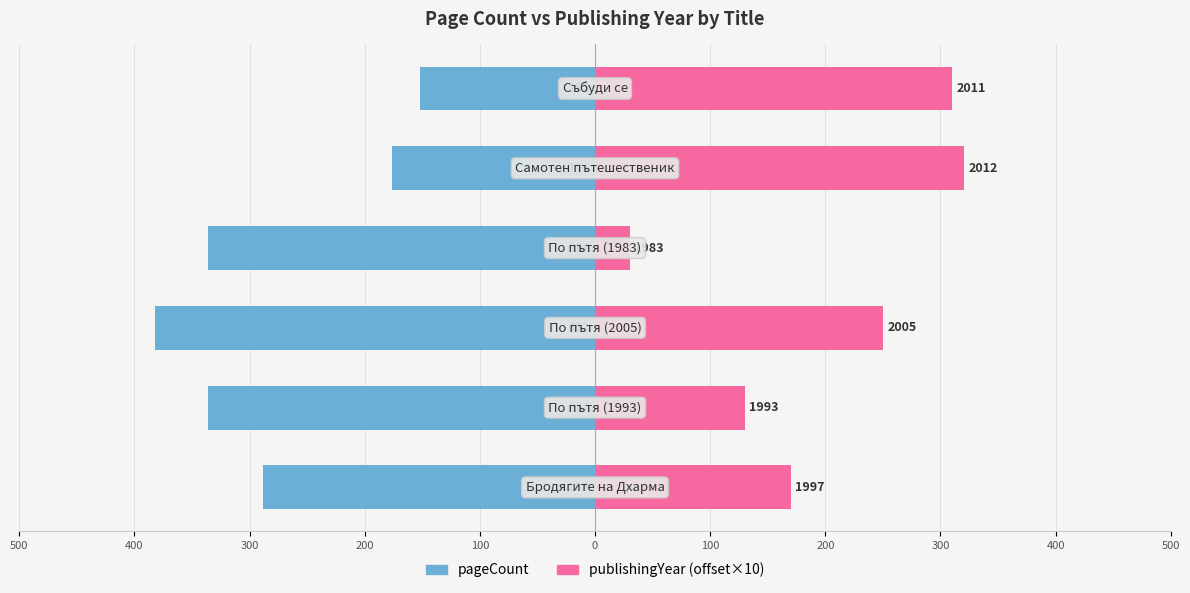

The value of publishingYear (offset×10) at 400 is 475. True or false?

False